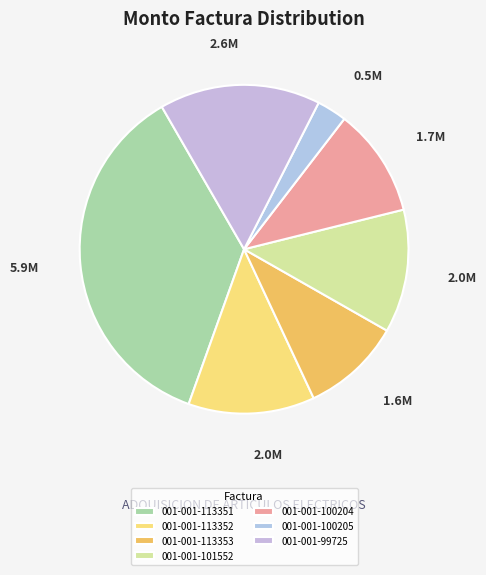

Is there any slice that represents more than half of the pie?

No